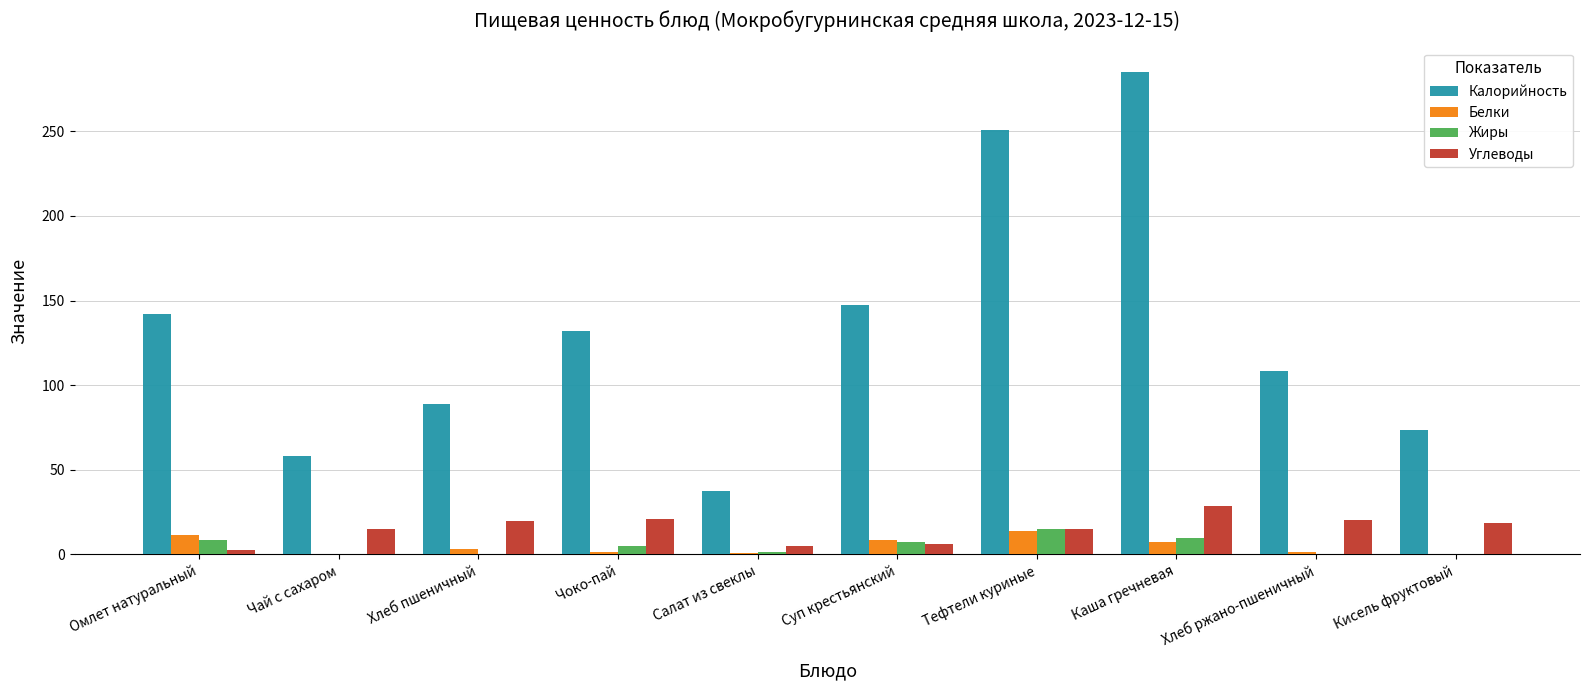

Which series has the largest total across all categories?

Калорийность